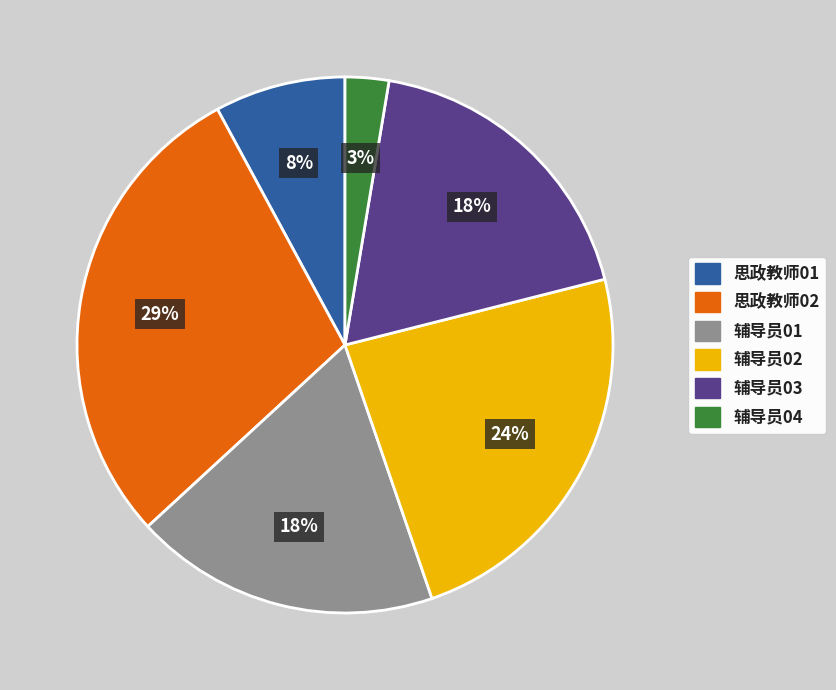

Which category has the smallest portion of the pie?

辅导员04